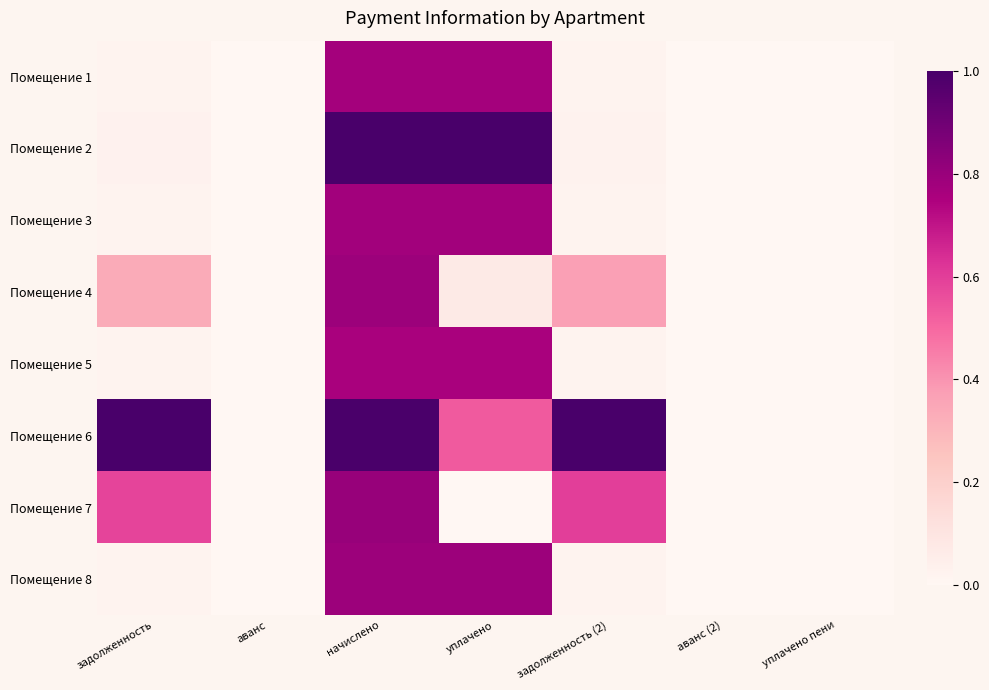

Rank the series by their maximum value, from highest to lowest.

Помещение 2, Помещение 6, Помещение 7, Помещение 8, Помещение 4, Помещение 3, Помещение 1, Помещение 5